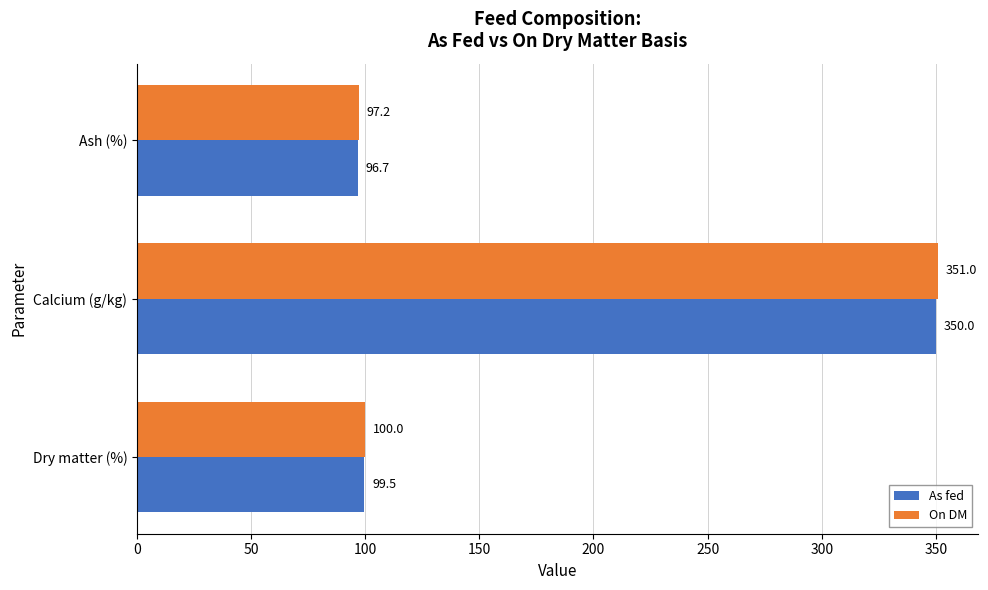

List the labels in order of On DM value, smallest first.

Ash (%), Dry matter (%), Calcium (g/kg)